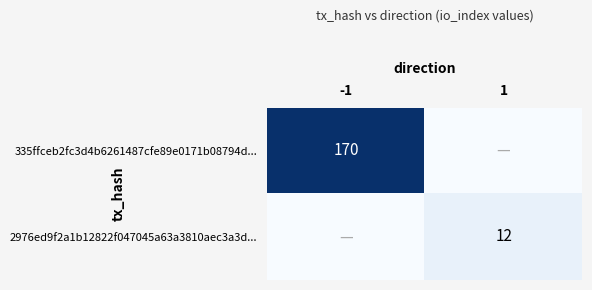

The value of 2976ed9f2a1b12822f047045a63a3810aec3a3d... at 1 is 6. True or false?

False